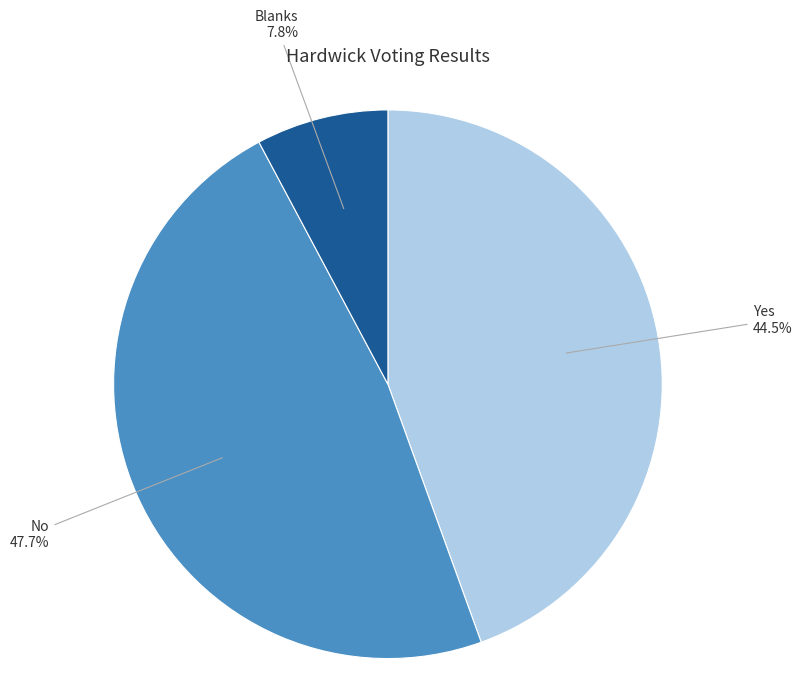

Is there any slice that represents more than half of the pie?

No